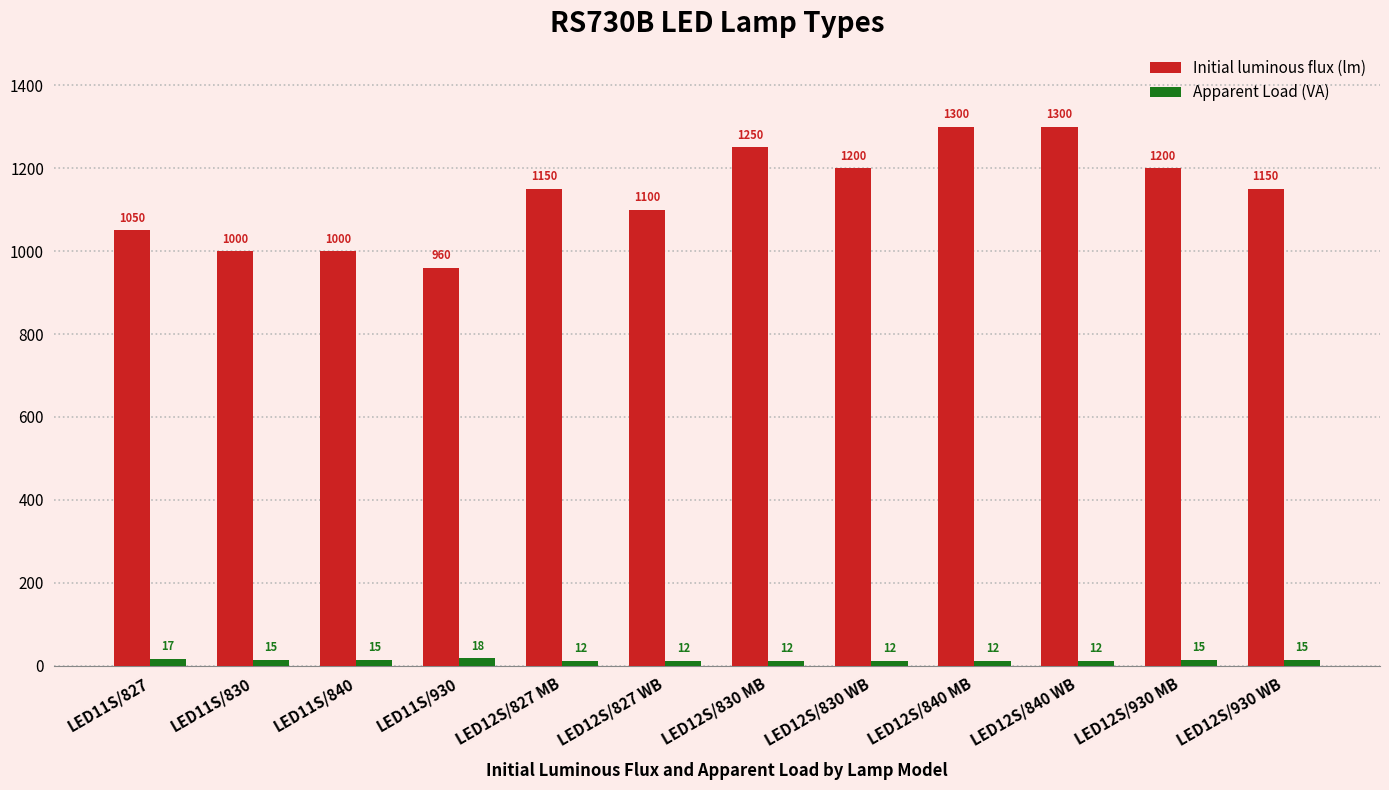

Which series has the largest total across all categories?

Initial luminous flux (lm)